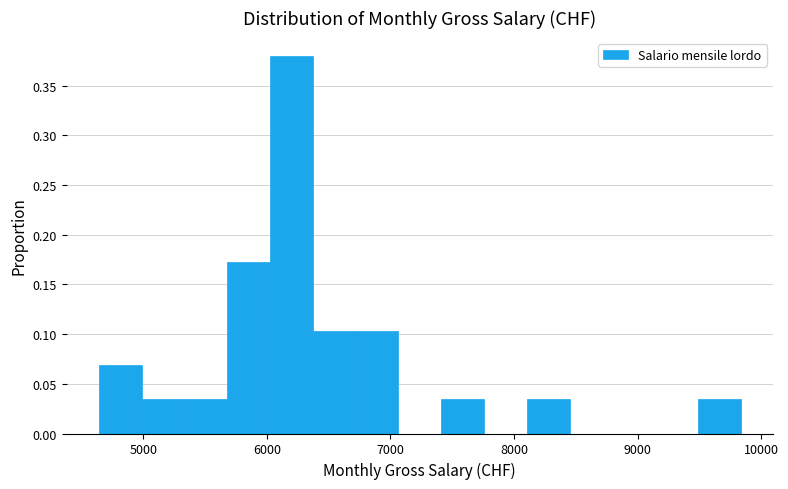

Read against the x-axis, roughly where is the centre of the tallest bar?

6200